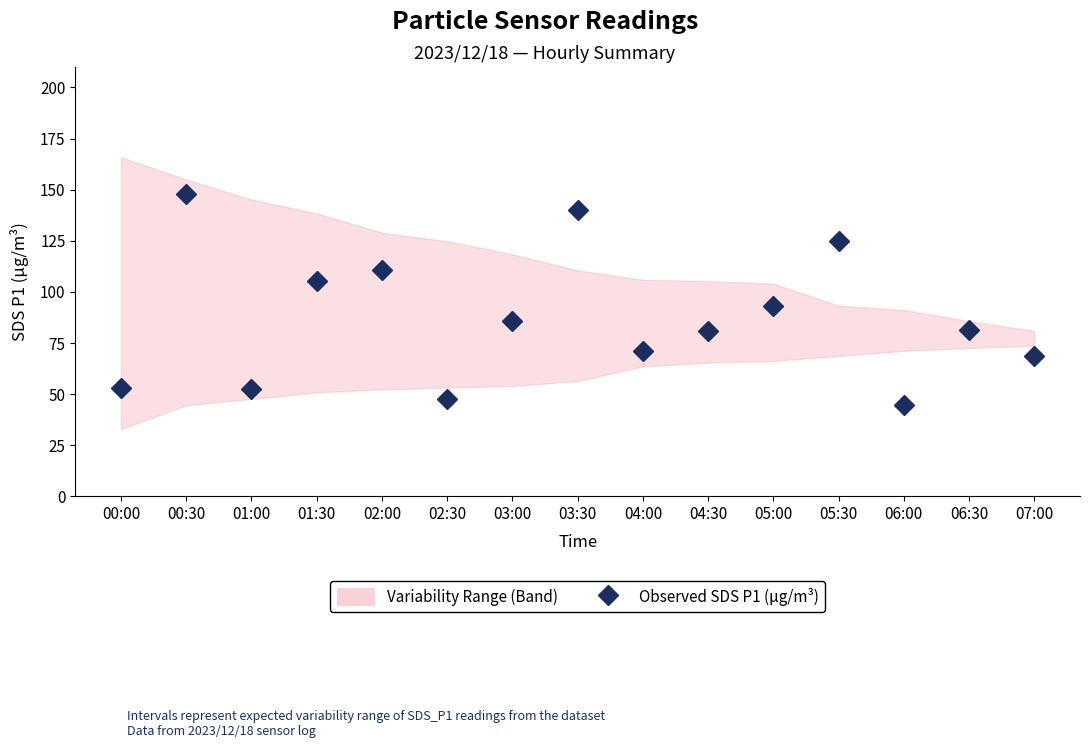

Rank the categories by value from lowest to highest.

06:00, 02:30, 01:00, 00:00, 07:00, 04:00, 04:30, 06:30, 03:00, 05:00, 01:30, 02:00, 05:30, 03:30, 00:30